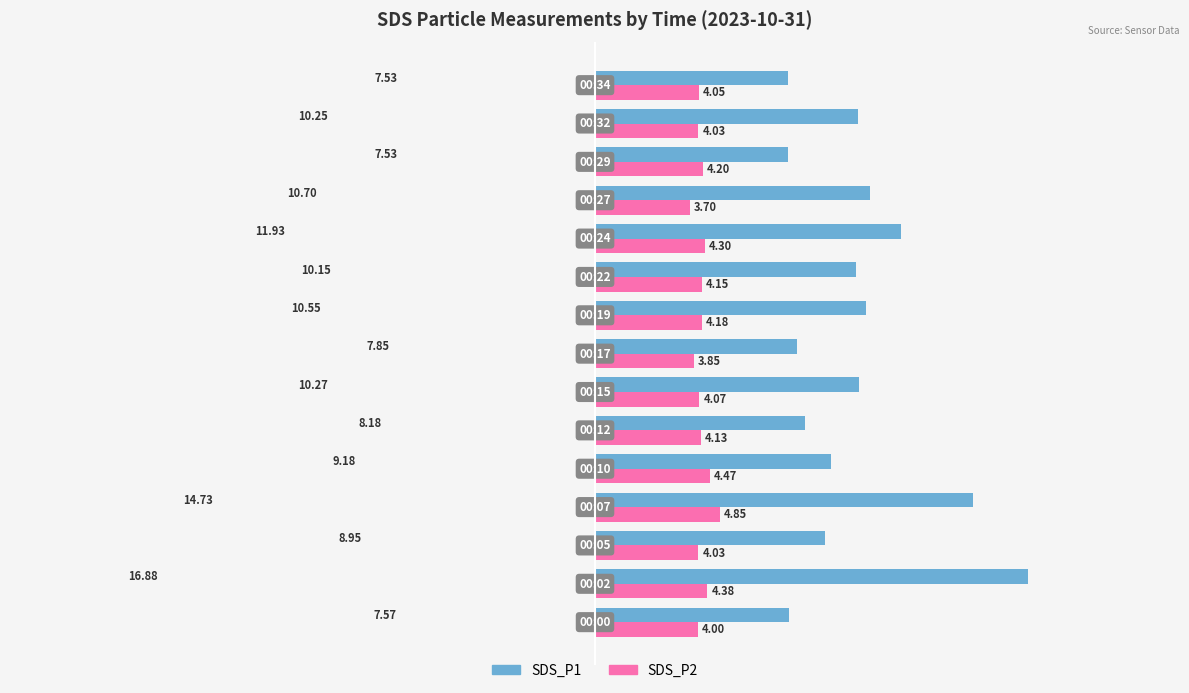

Which series has the largest total across all categories?

SDS_P1